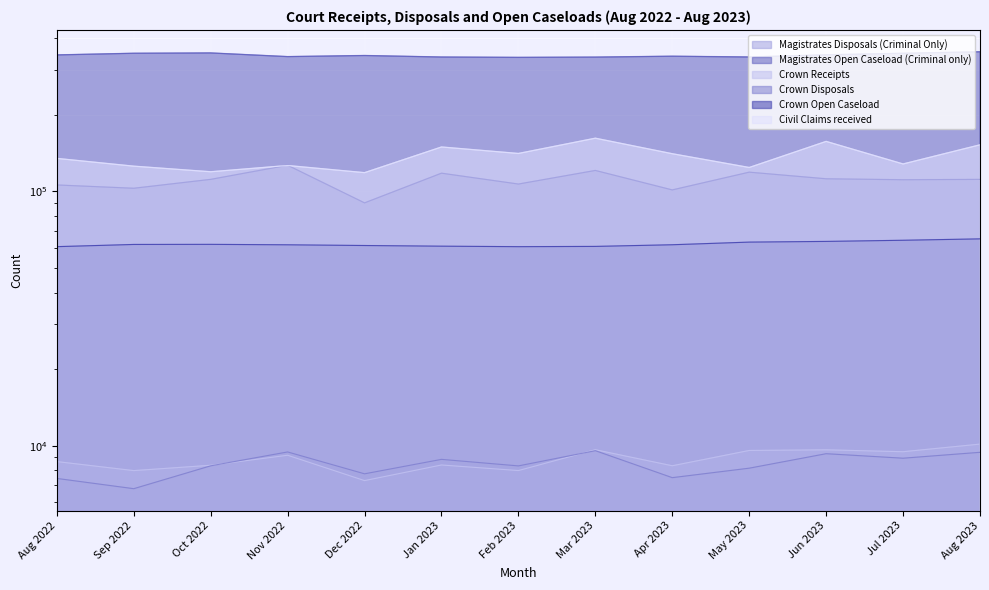

Which category has the highest value across all series?

Aug 2023